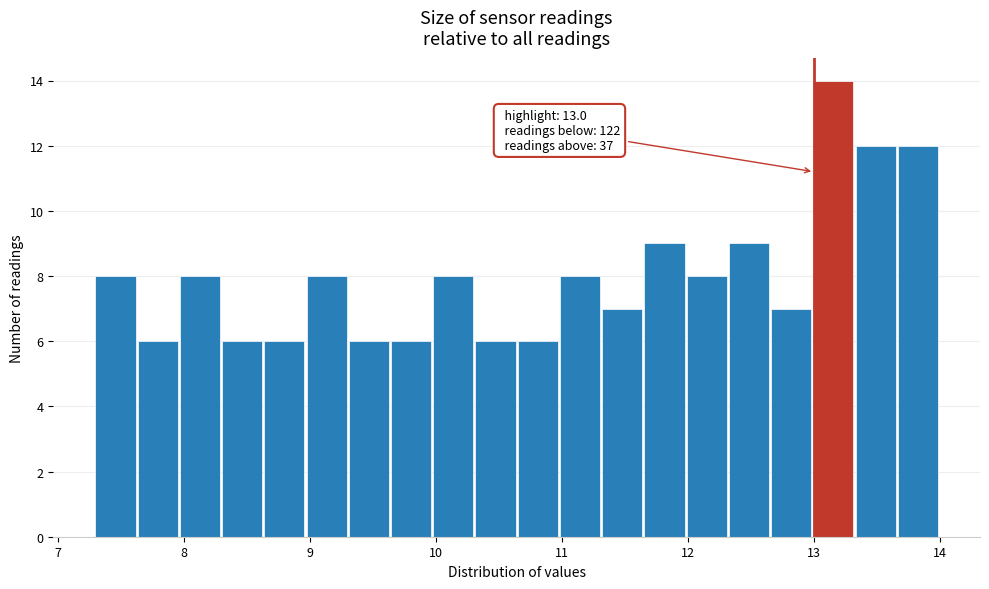

Read against the x-axis, roughly where is the centre of the tallest bar?

13.2